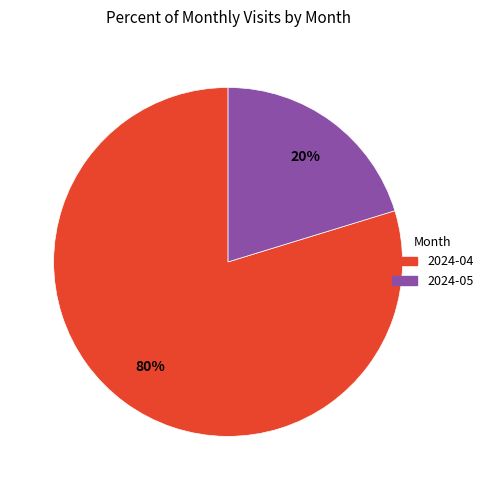

To the nearest percent, what is the combined percentage of 2024-05 and 2024-04?

100%